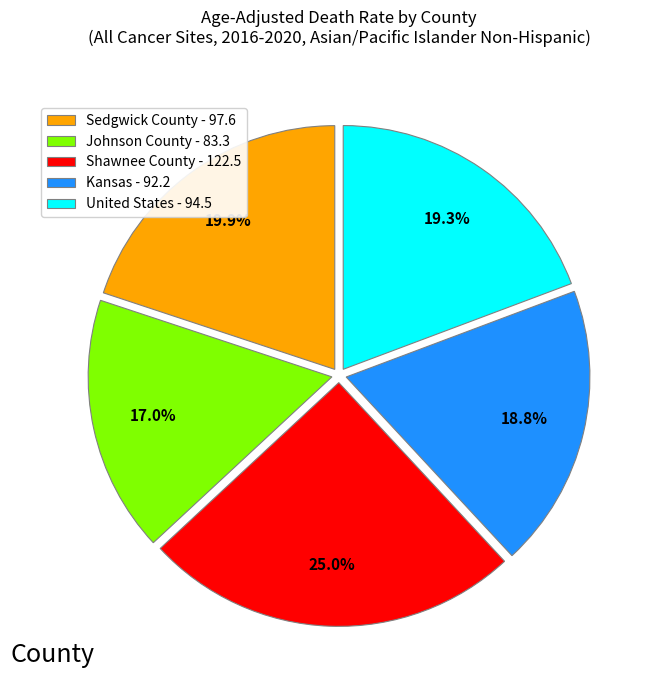

Approximately how many times larger is the value at Johnson County - 83.3 compared to Kansas - 92.2?

0.9